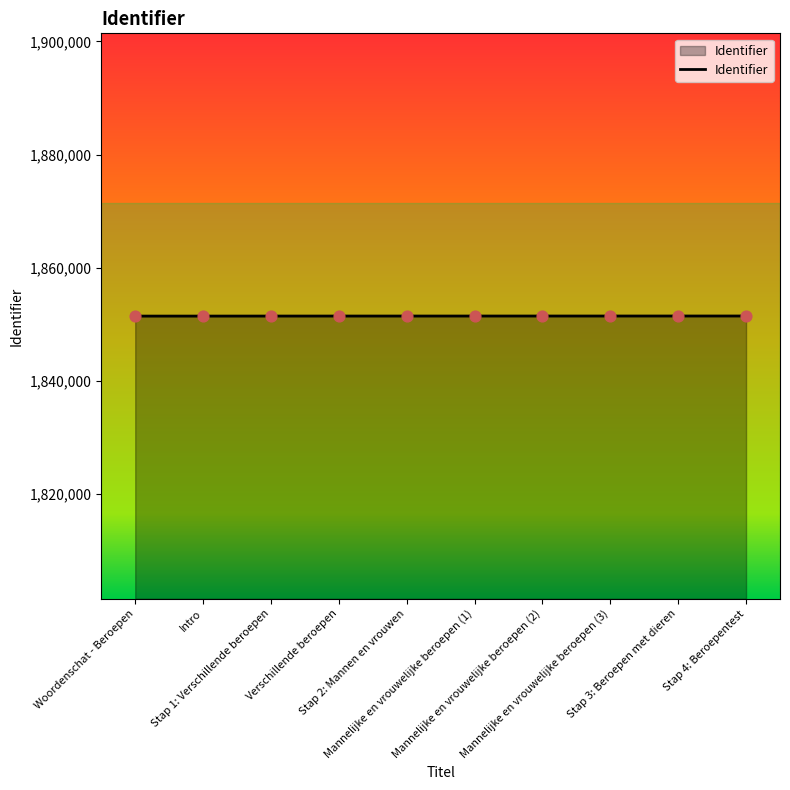

Approximately how many times larger is the value at Stap 2: Mannen en vrouwen compared to Stap 3: Beroepen met dieren?

1.0